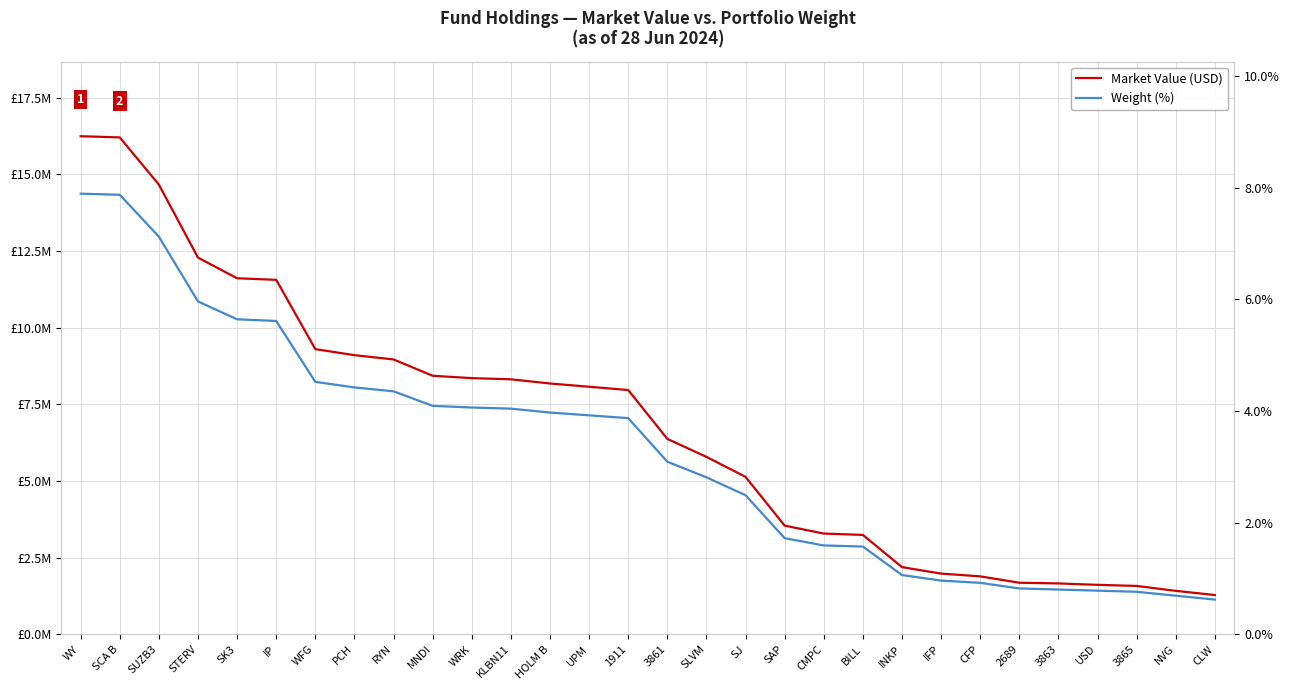

True or false: Weight (%) and Market Value (USD) intersect in this chart.

False